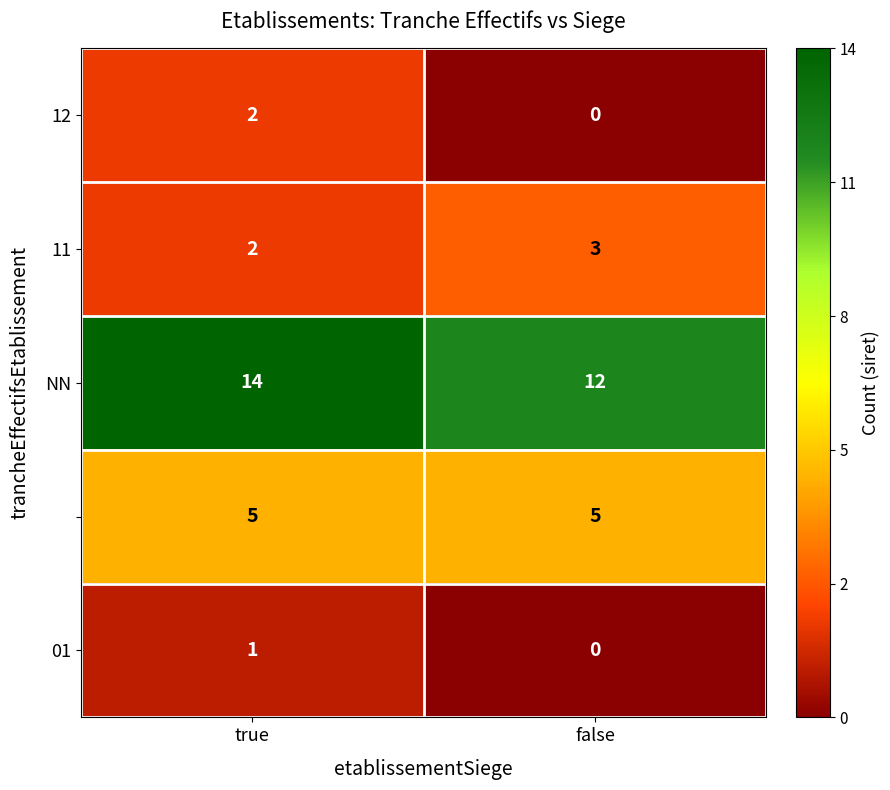

At which category is the sum across all series the highest?

true